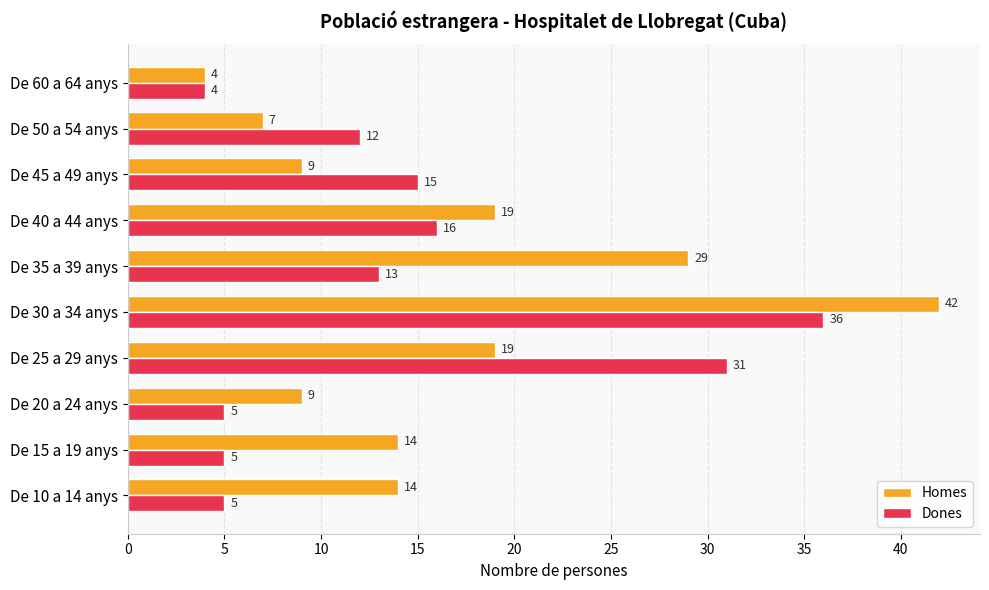

At which category is the sum across all series the highest?

De 30 a 34 anys